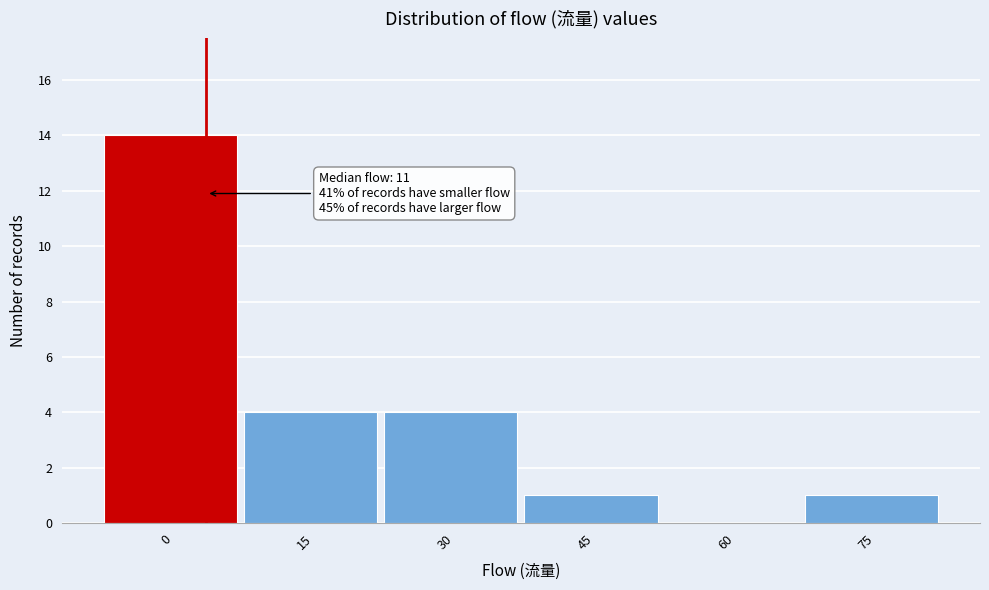

Reading right to left, transcribe all the data shown in this chart.

75=1	60=0	45=1	30=4	15=4	0=14